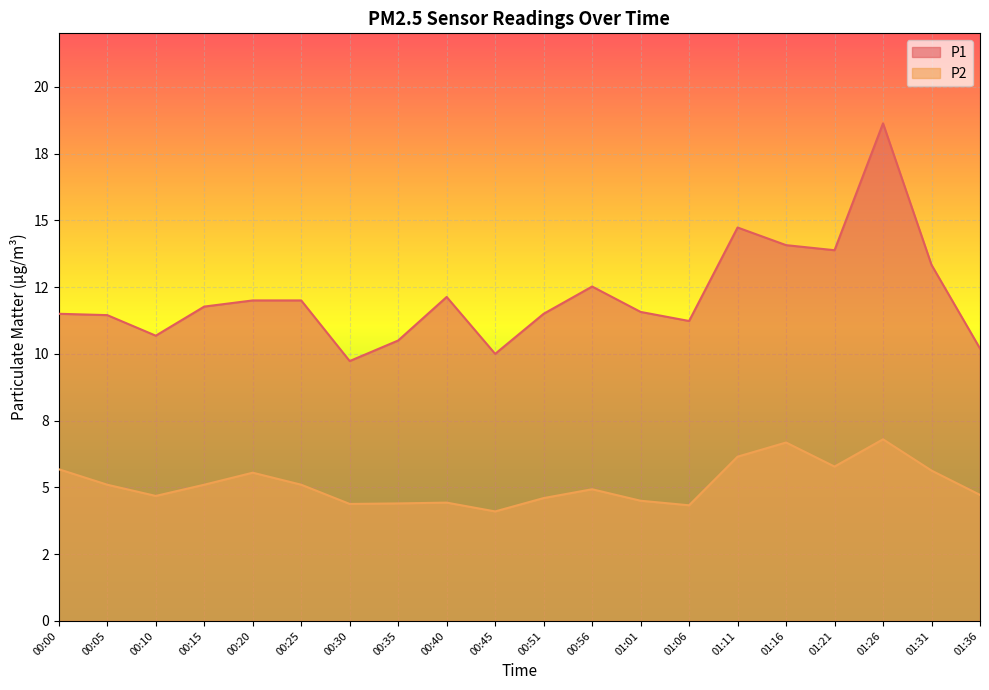

Rank the series by their maximum value, from lowest to highest.

P2, P1